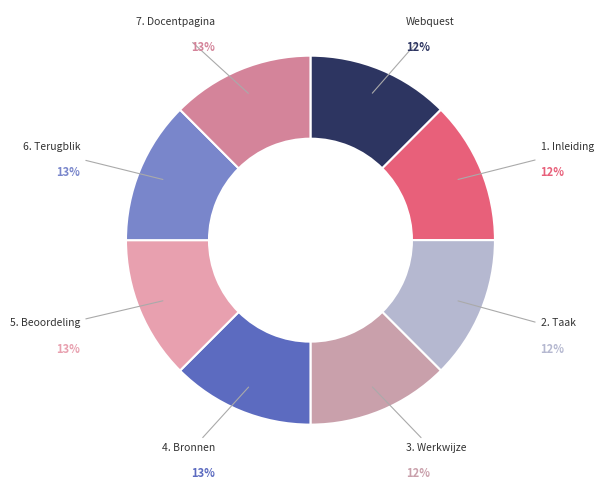

What is the ratio of the value at Webquest to the value at 3. Werkwijze?

1.0